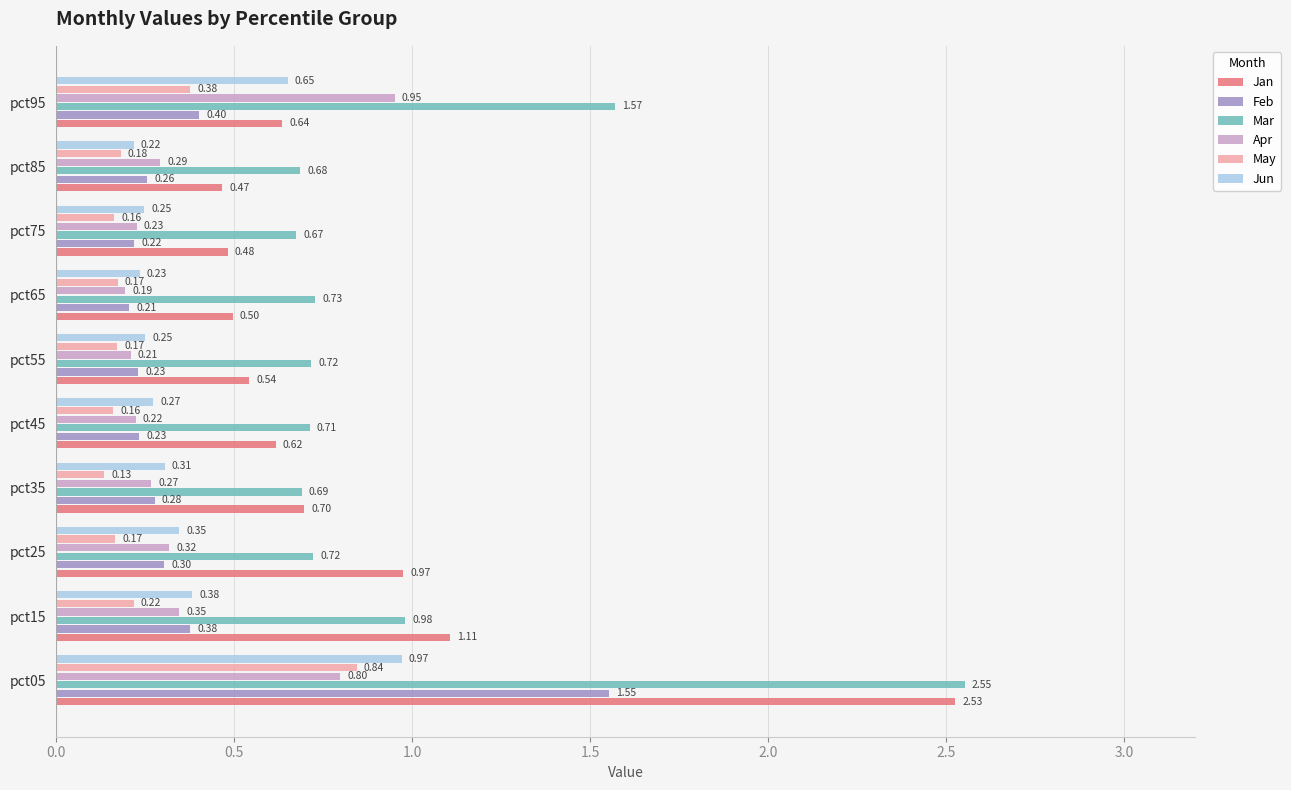

List the labels in order of Apr value, smallest first.

pct65, pct55, pct45, pct75, pct35, pct85, pct25, pct15, pct05, pct95